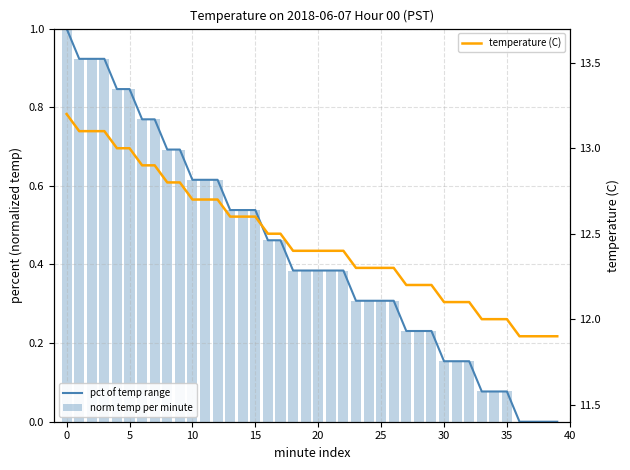

How many values in pct of temp range are above zero?

36